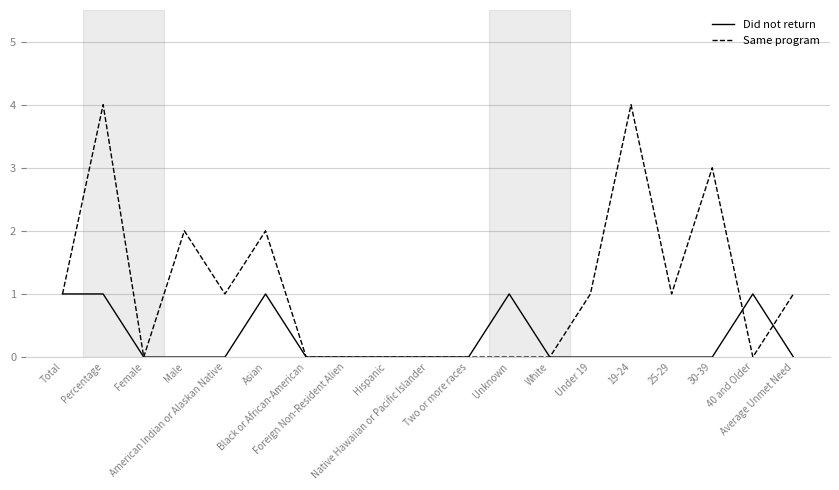

Rank the series by their average value, from lowest to highest.

Did not return, Same program